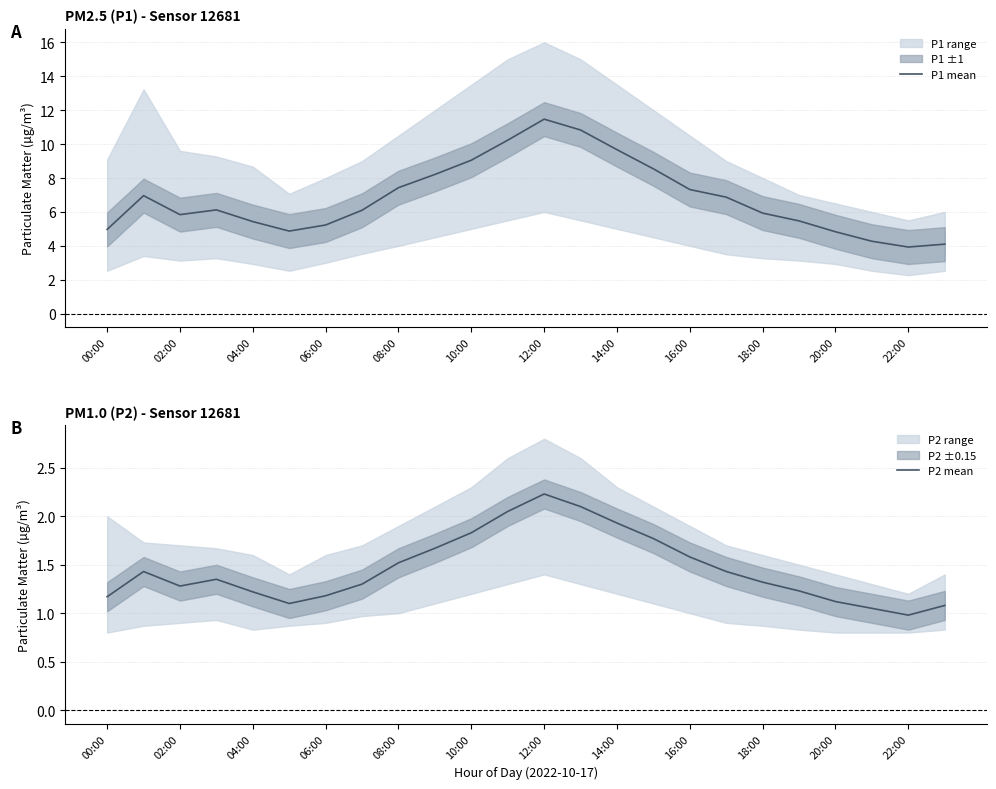

True or false: P2 mean and P1 mean intersect in this chart.

False